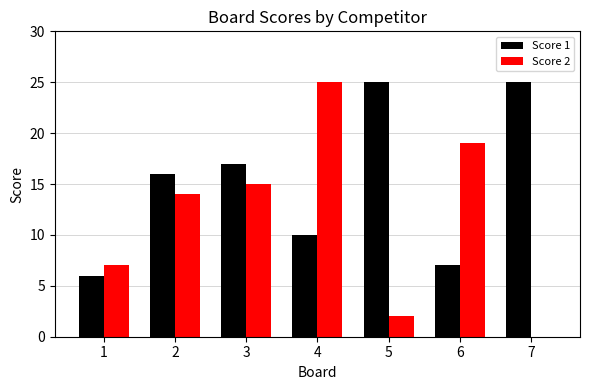

How many series are shown in this chart?

2